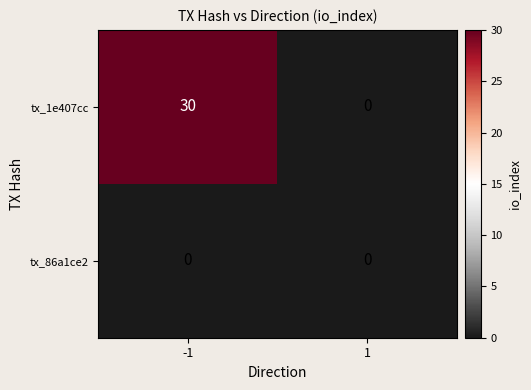

Reading right to left, list all the values displayed in this chart.

tx_1e407cc: 1=0	-1=30
tx_86a1ce2: 1=0	-1=0